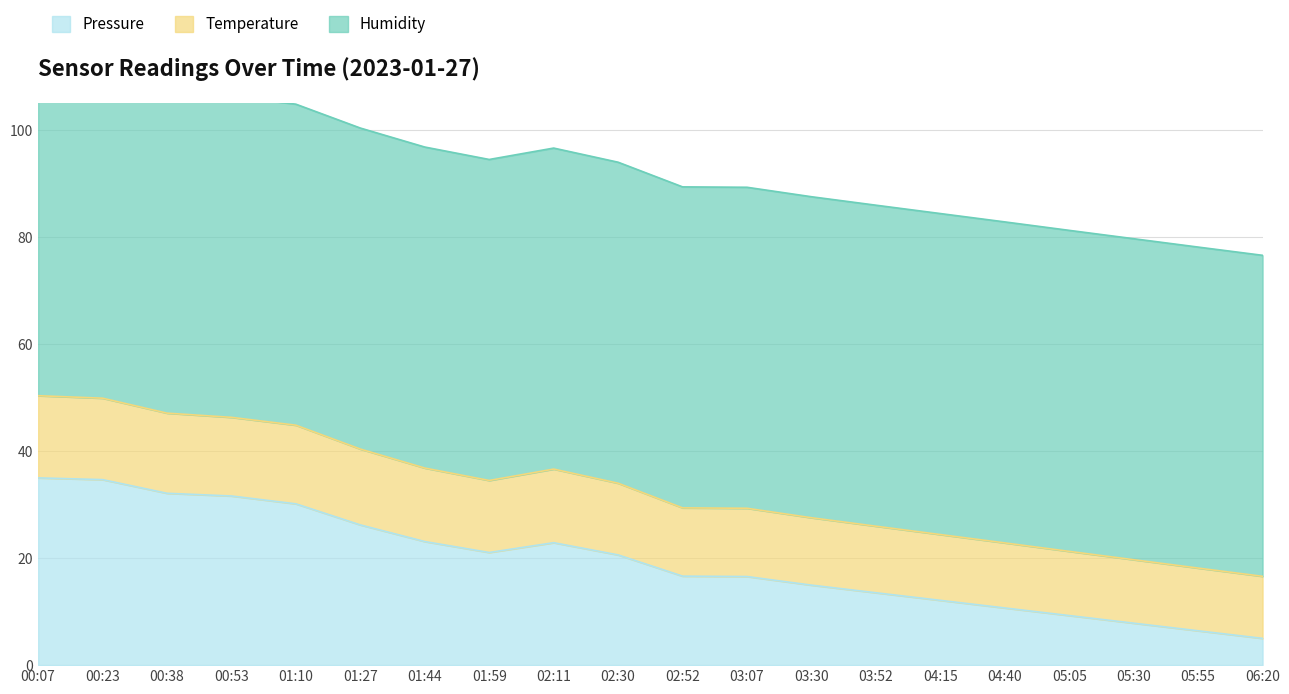

True or false: Pressure has a value of 21.1 at 01:59.

True